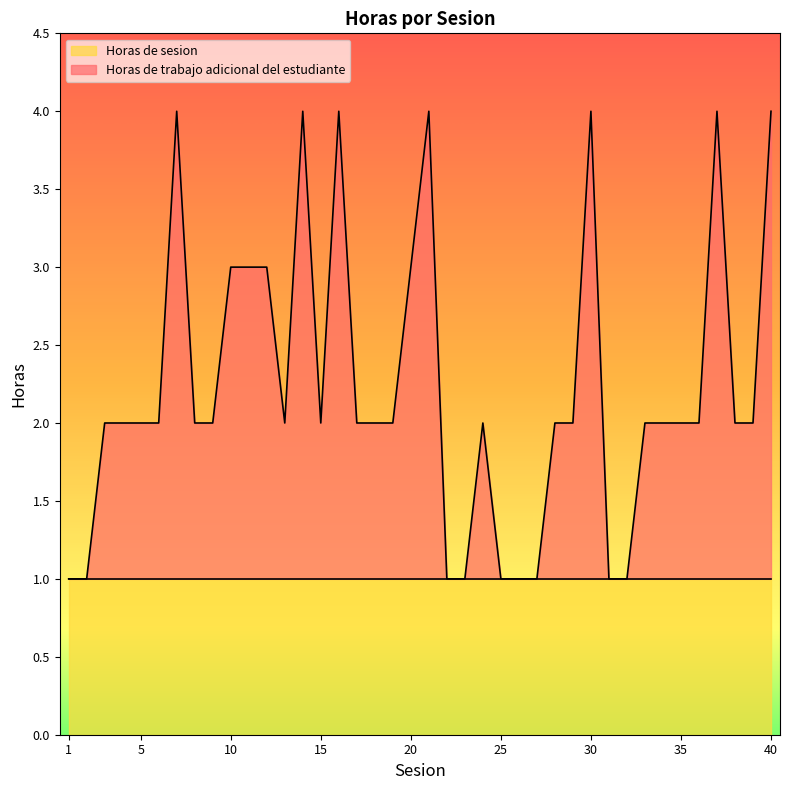

What is the ratio of the value at 30 to the value at 24?

2.0